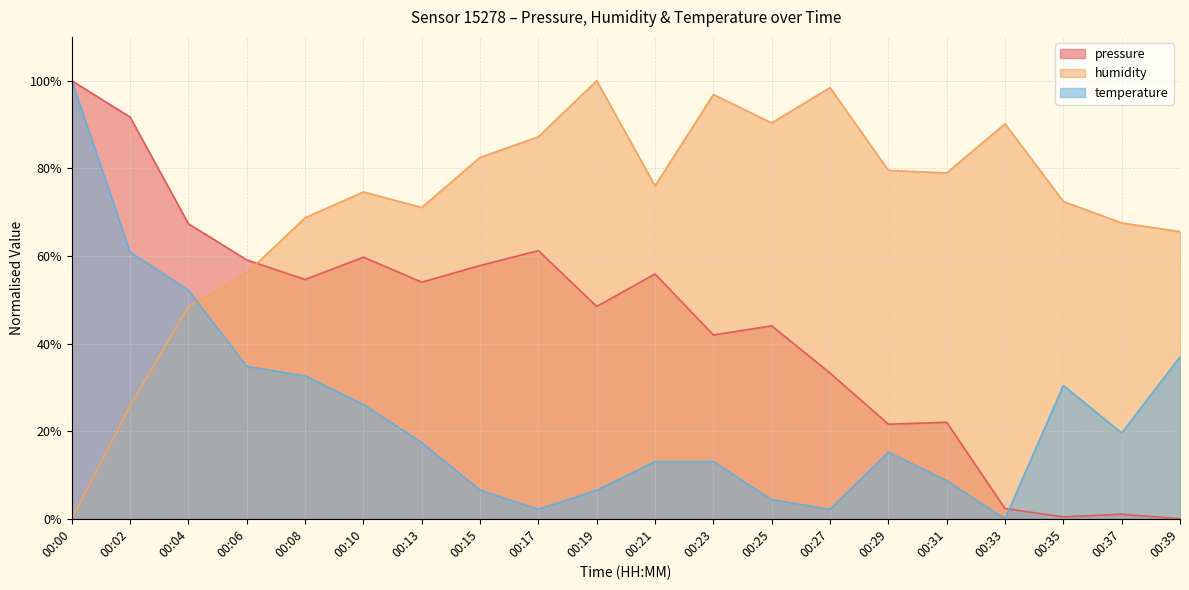

At which label is pressure closest to 50?

00:19